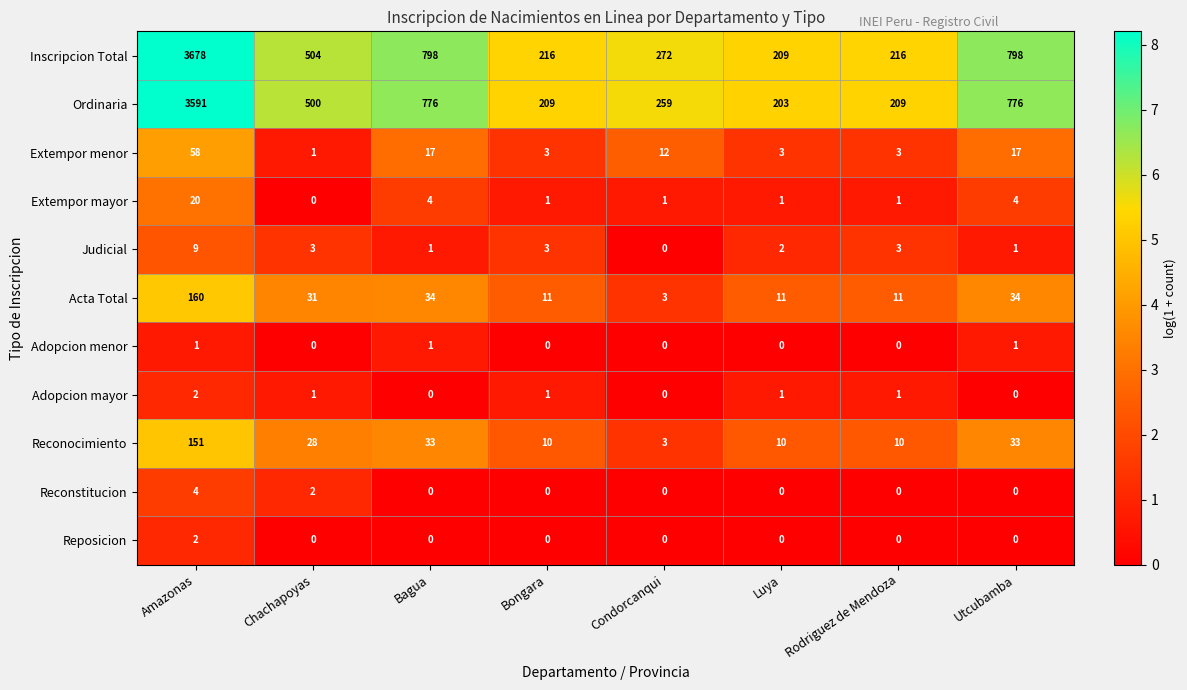

How many categories are shown in the chart?

8